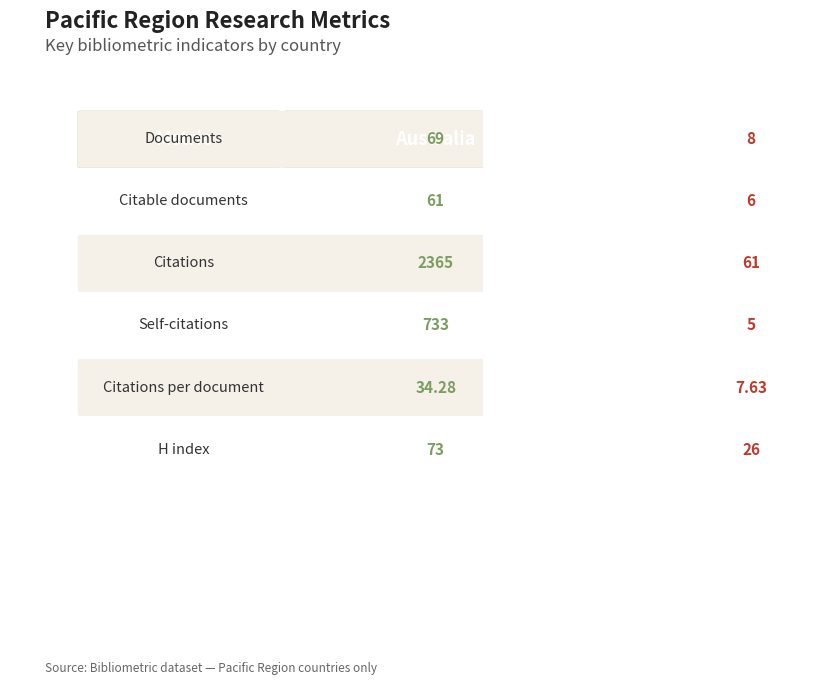

What is the difference between the maximum and second lowest values in the Australia series?

2304.0